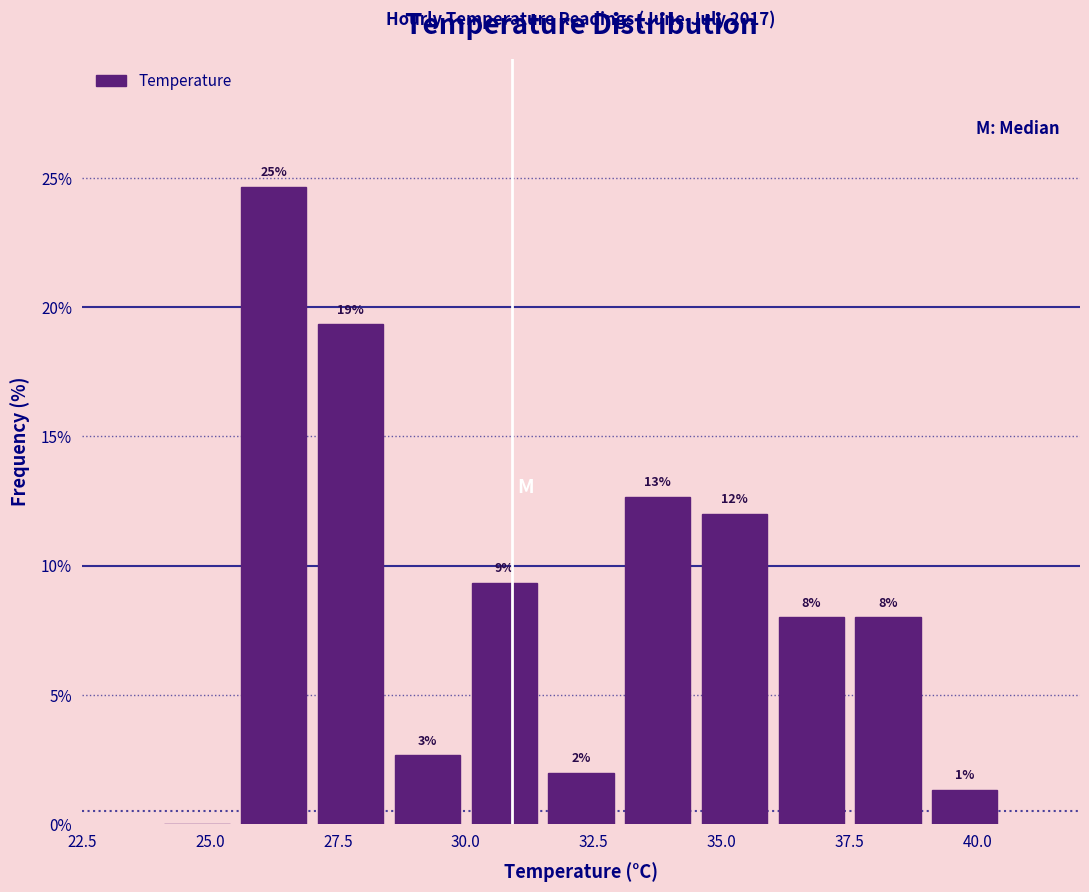

Read against the x-axis, roughly where is the centre of the tallest bar?

26.5